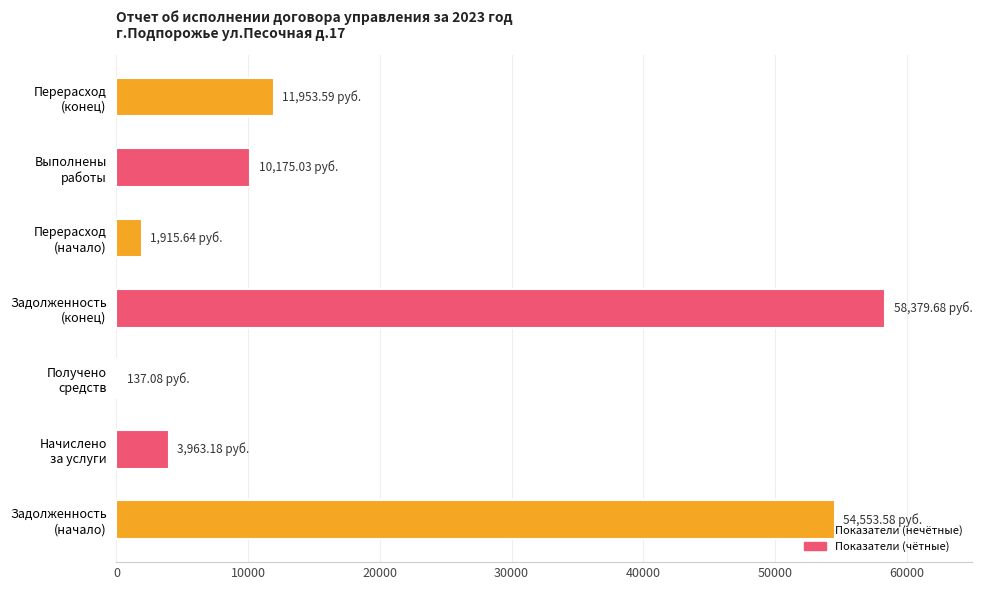

Are the bars grouped side by side (vs. stacked)?

No